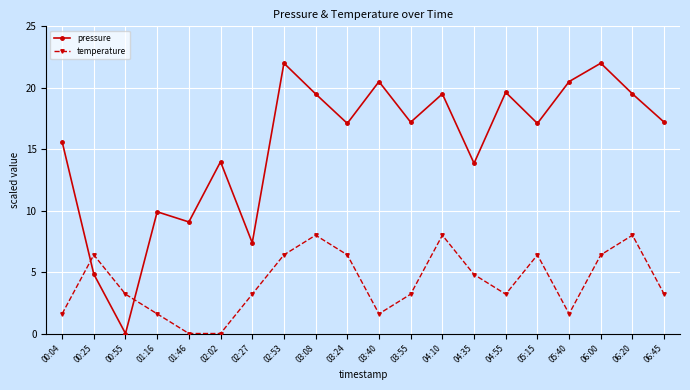

List the series in order of their overall mean, lowest first.

temperature, pressure